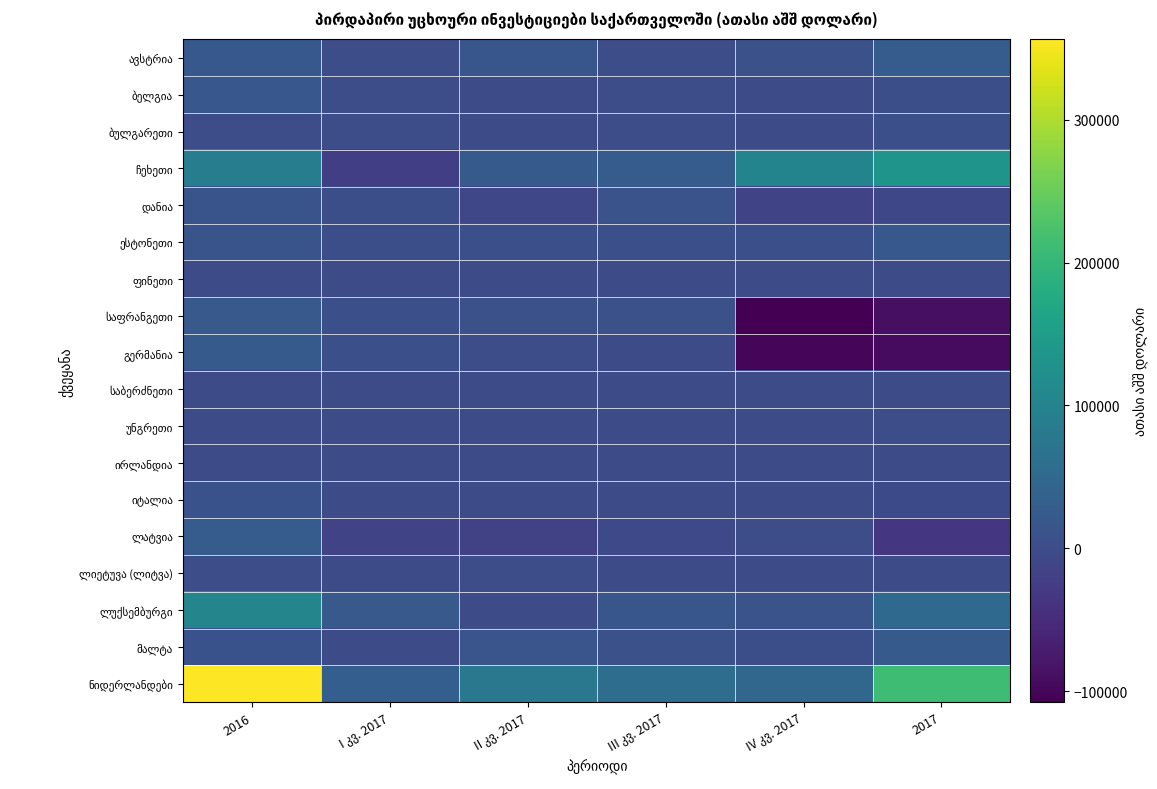

What is the approximate value of ბელგია at III კვ. 2017?

1531.7